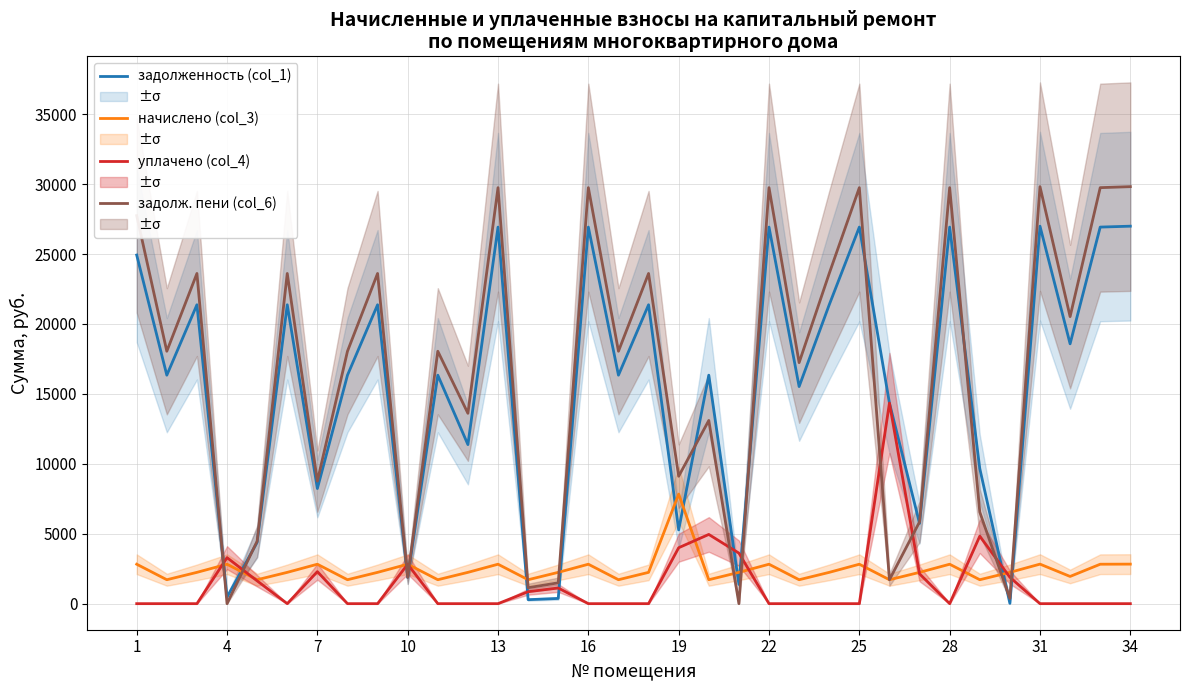

Read the уплачено (col_4) value at 25.

0.0